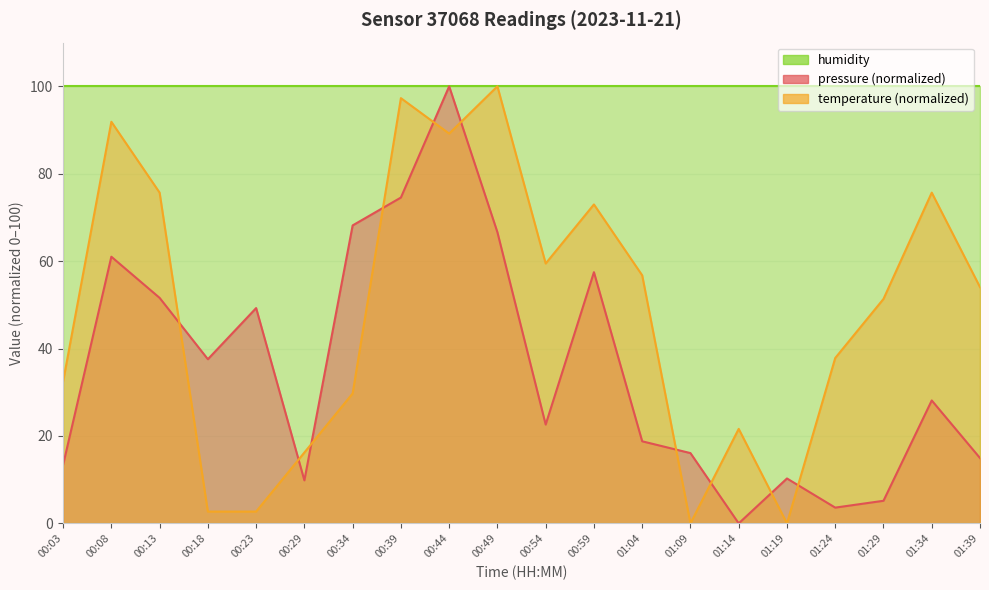

Which category has the highest value in the pressure series?

00:44